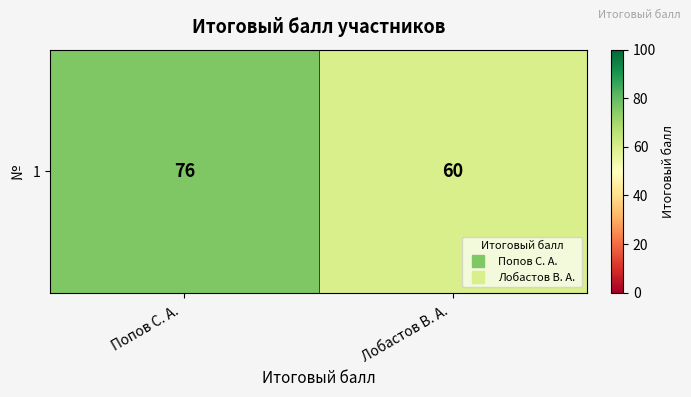

Between Лобастов В. А.  and Попов С. А. , which is larger?

Попов С. А. 